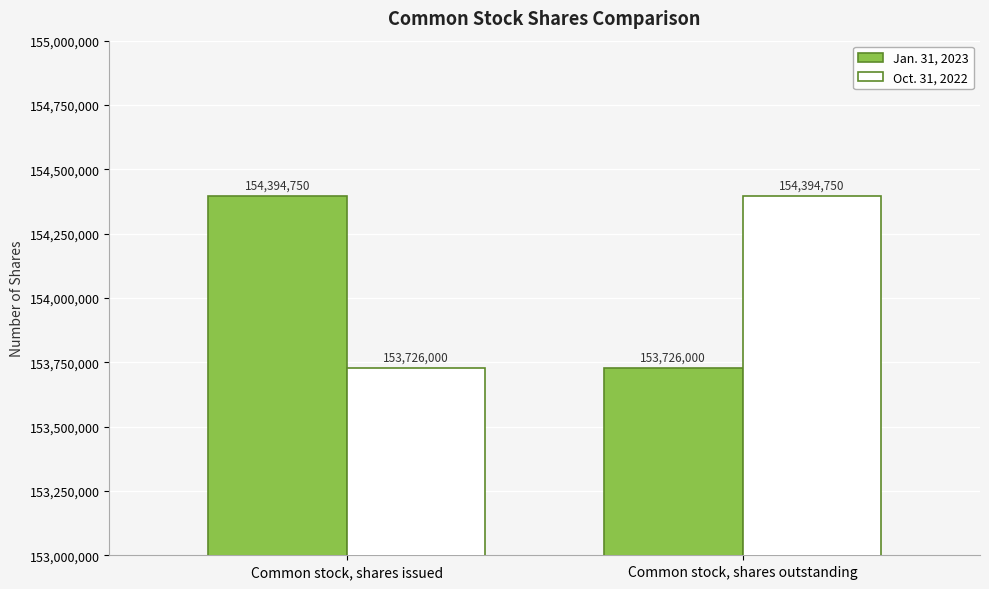

At how many categories does at least one series exceed 153730260?

2